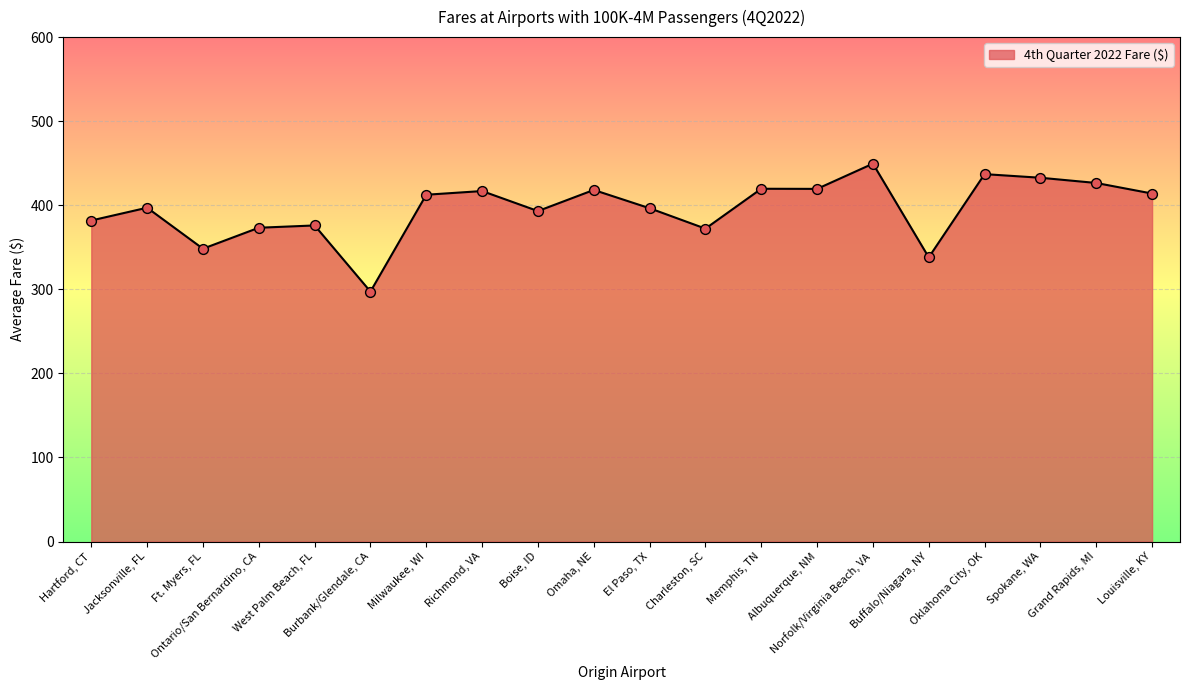

What is the ratio of the value at Ft. Myers, FL to the value at Grand Rapids, MI?

0.8